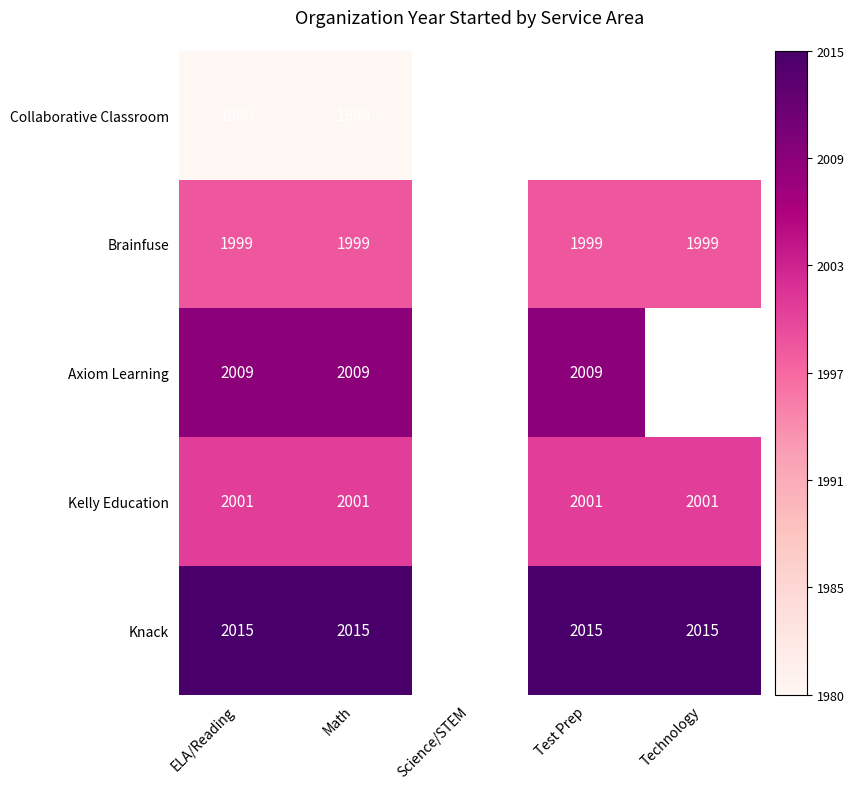

What is the spread (max minus min) of values at Math?

35